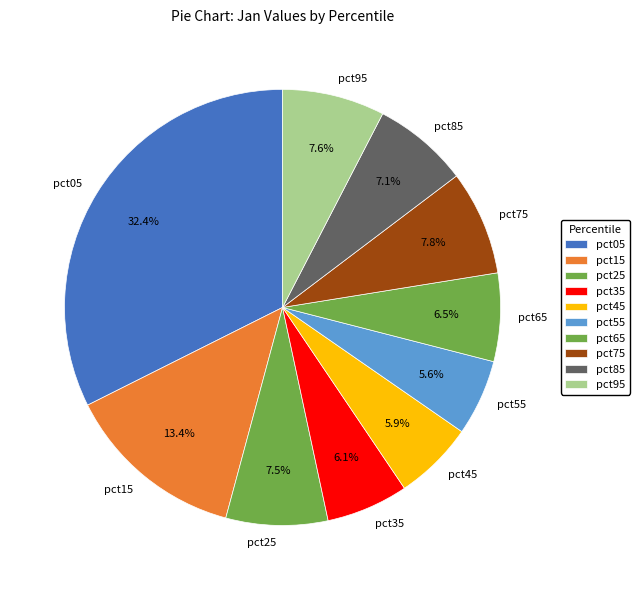

What portion of the pie excludes pct45?

94.1%